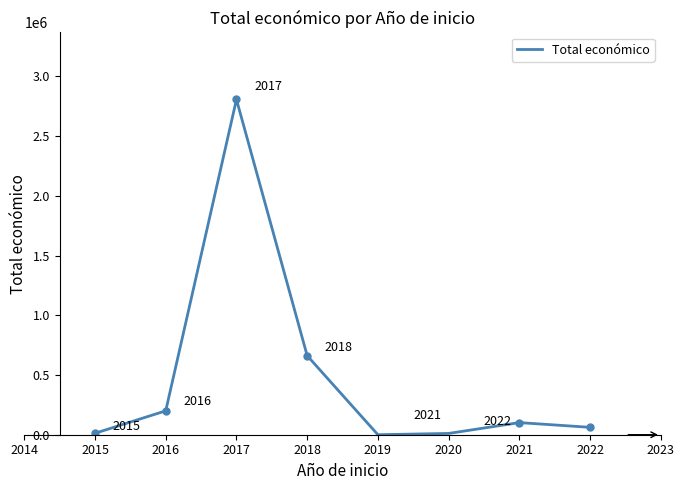

What value does the data have at 2022, to the nearest 100?

61800